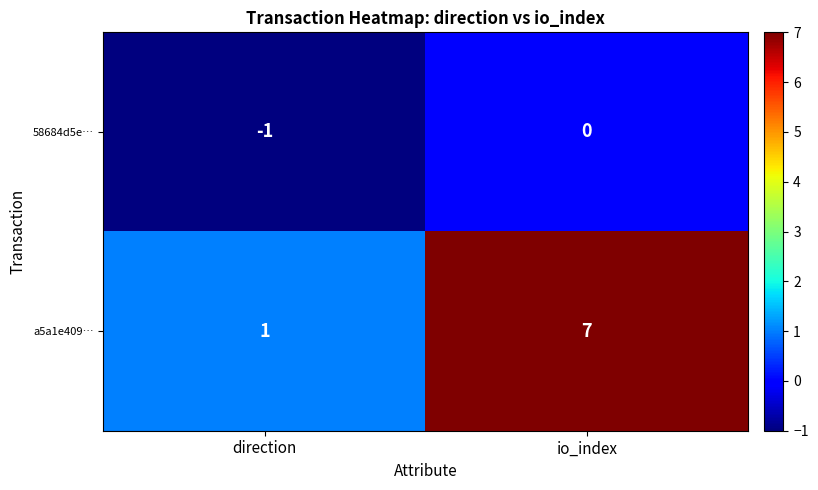

At which category is the sum across all series the highest?

io_index